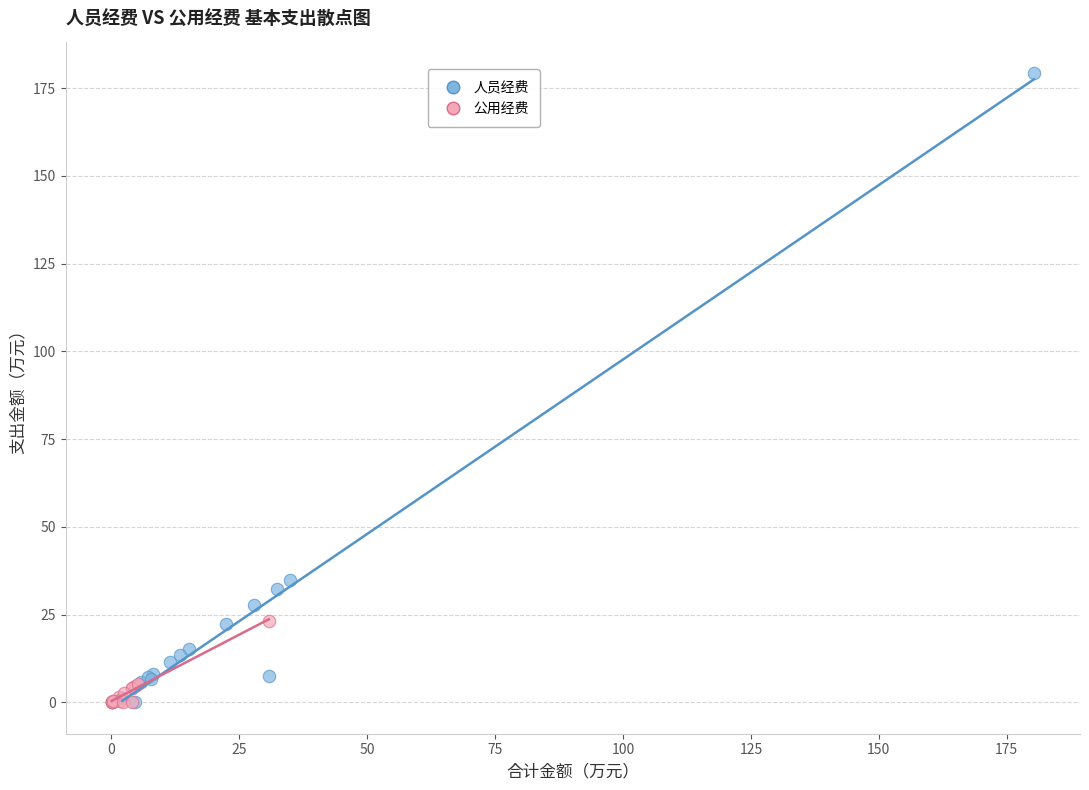

Which series reaches the maximum Y coordinate?

人员经费